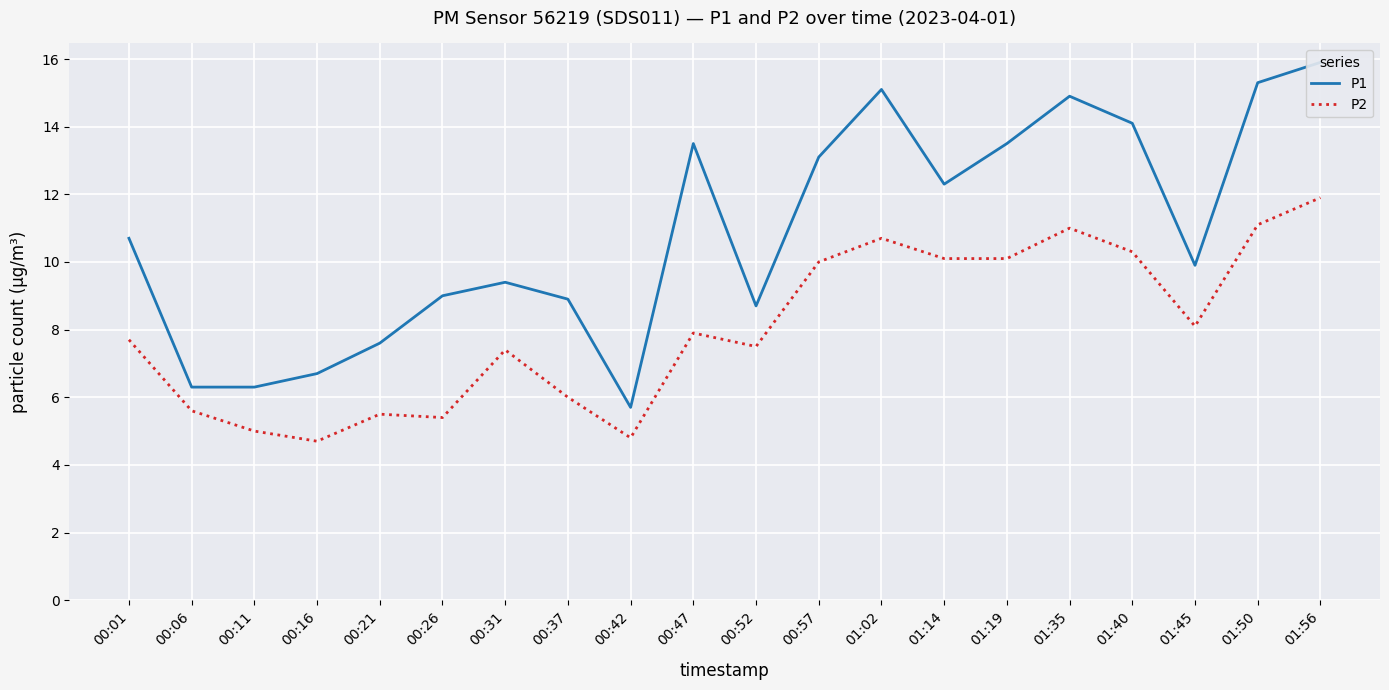

Rank the series by their maximum value, from highest to lowest.

P1, P2